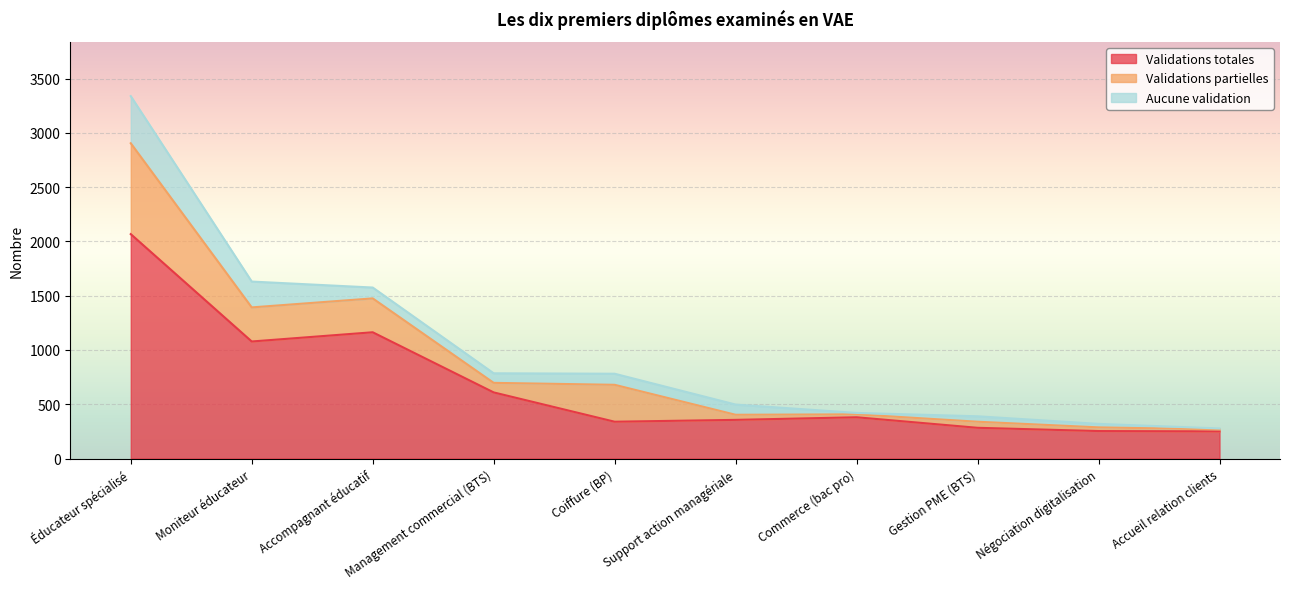

Between Éducateur spécialisé and Commerce (bac pro), which is larger?

Éducateur spécialisé